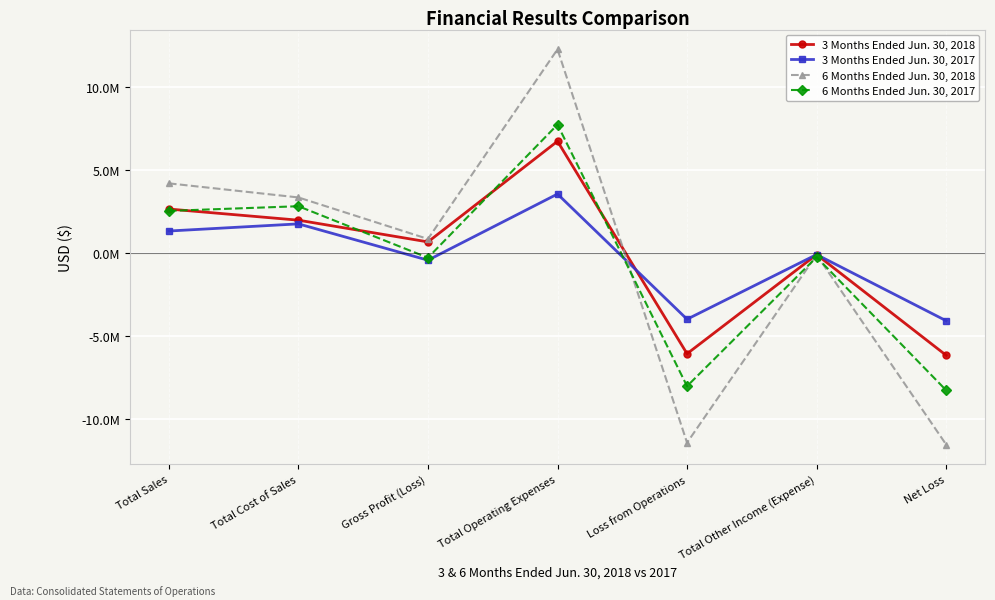

Which series has the largest total across all categories?

3 Months Ended Jun. 30, 2018